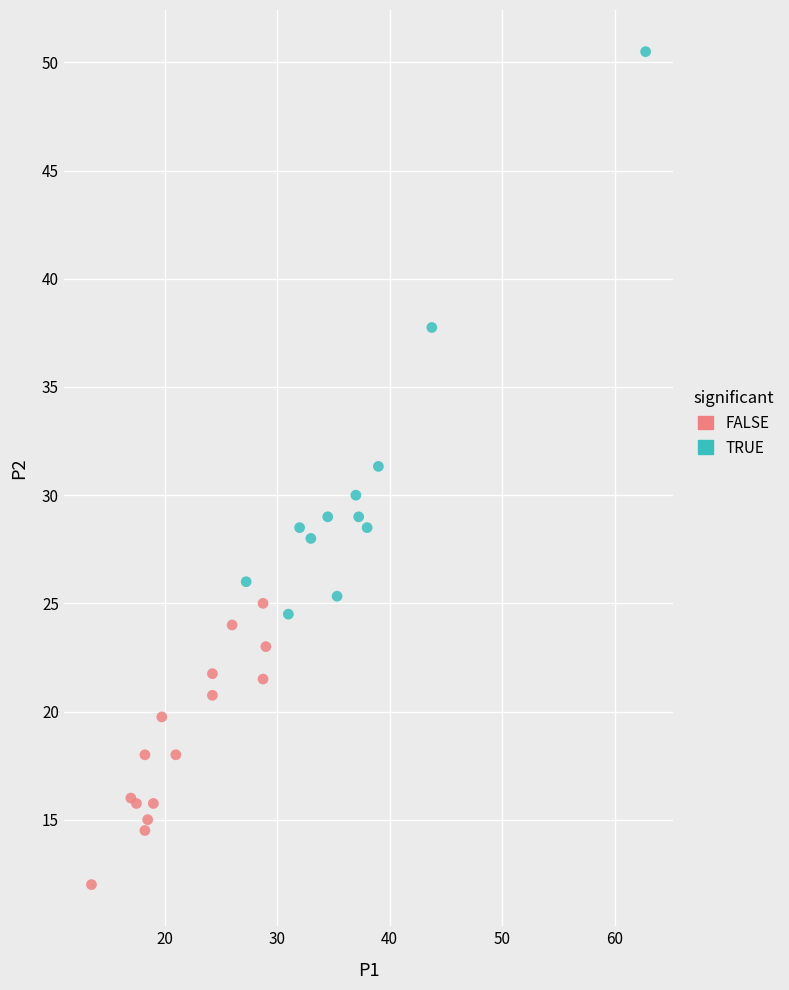

Which series has the largest Y range (max minus min)?

TRUE